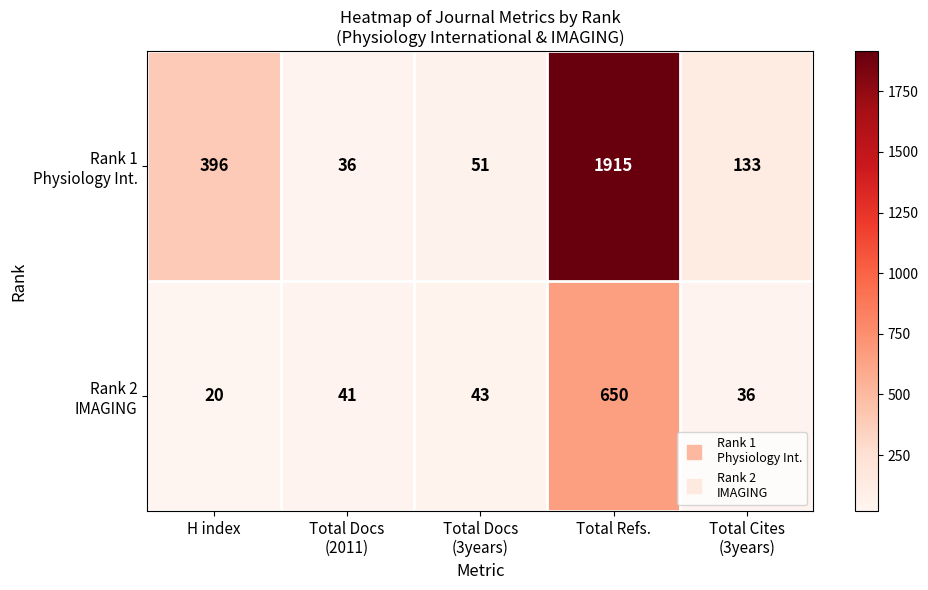

What is the total value across all series at Total Docs
(3years)?

94